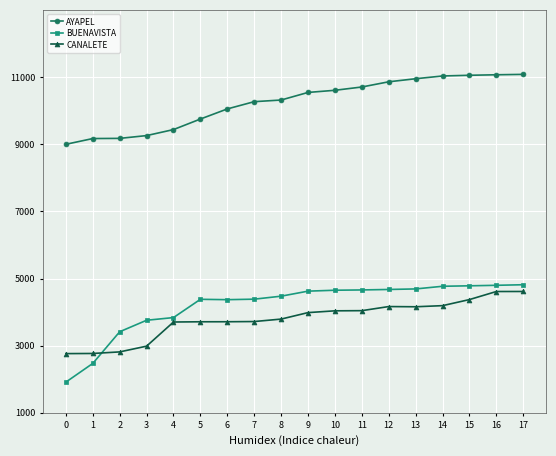

At how many categories does at least one series exceed 5440?

18